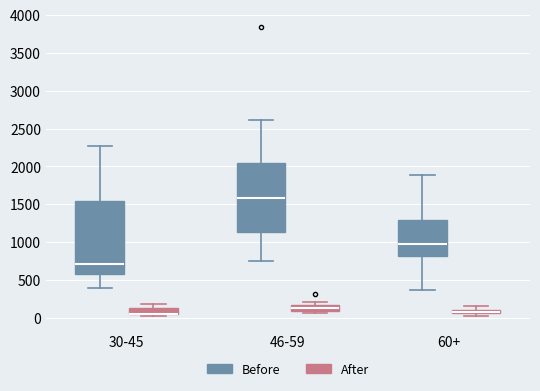

Where is the lower edge of the box for 30-45 (After) on the y-axis? The values are not printed on the chart, so give them approximately, as read against the axis.

50